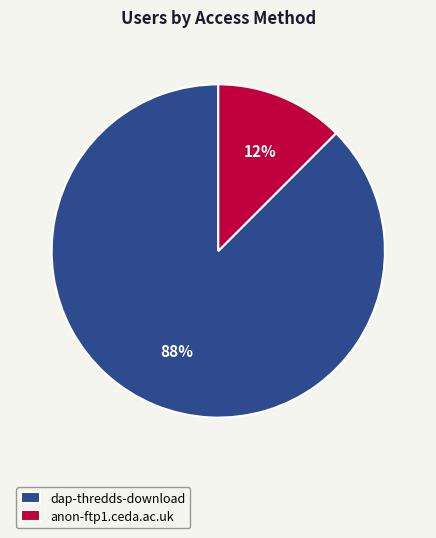

To the nearest percent, what is the combined percentage of dap-thredds-download and anon-ftp1.ceda.ac.uk?

100%